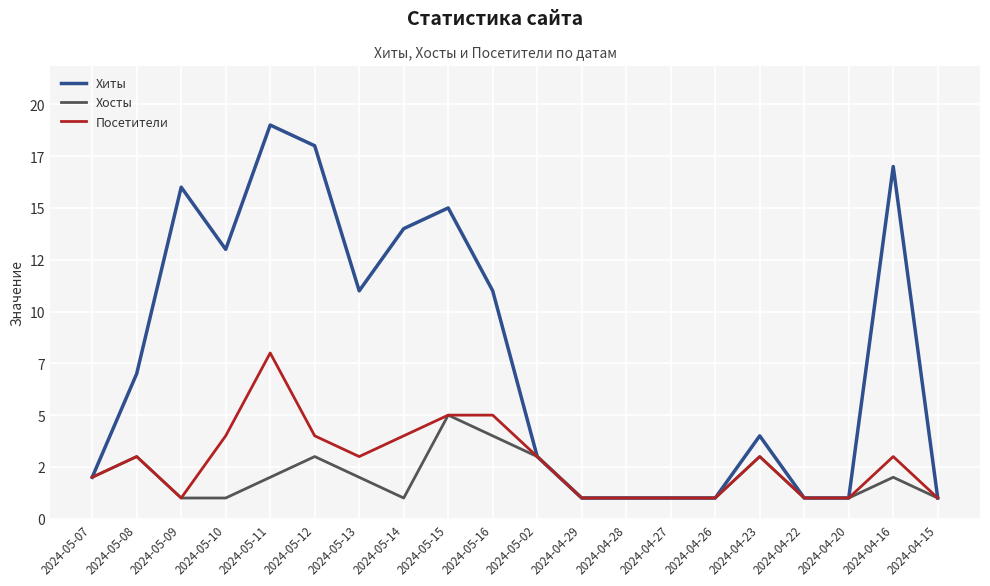

Does the chart have visible grid lines?

Yes